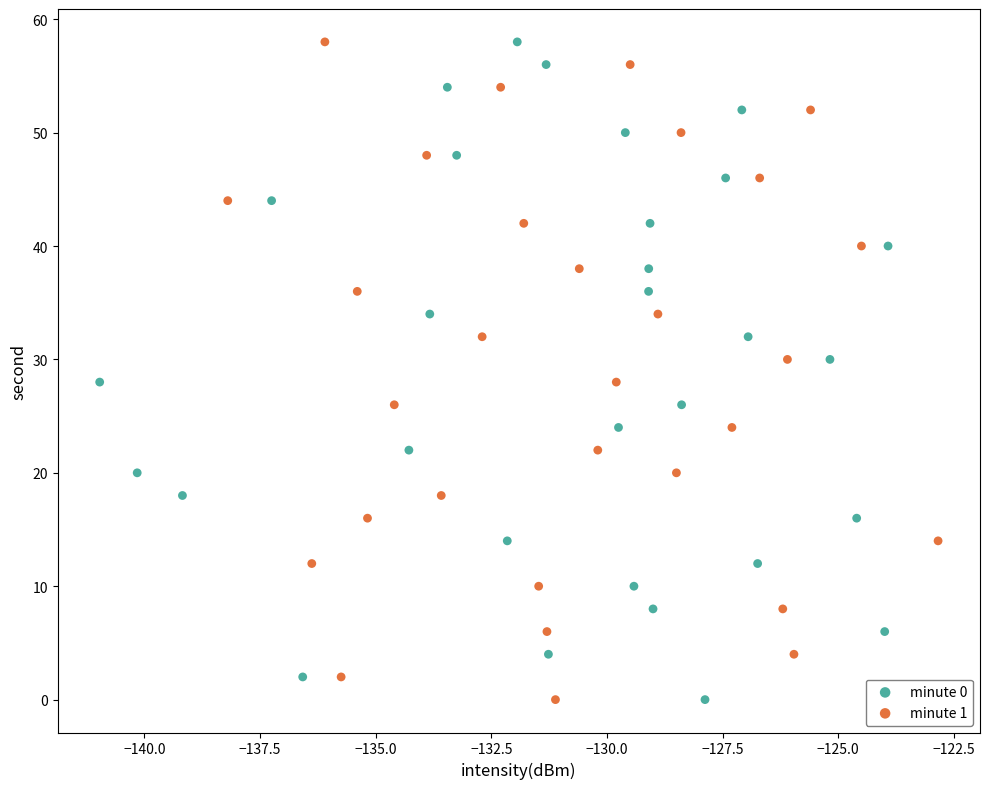

What are all the series names shown in the legend?

minute 0, minute 1